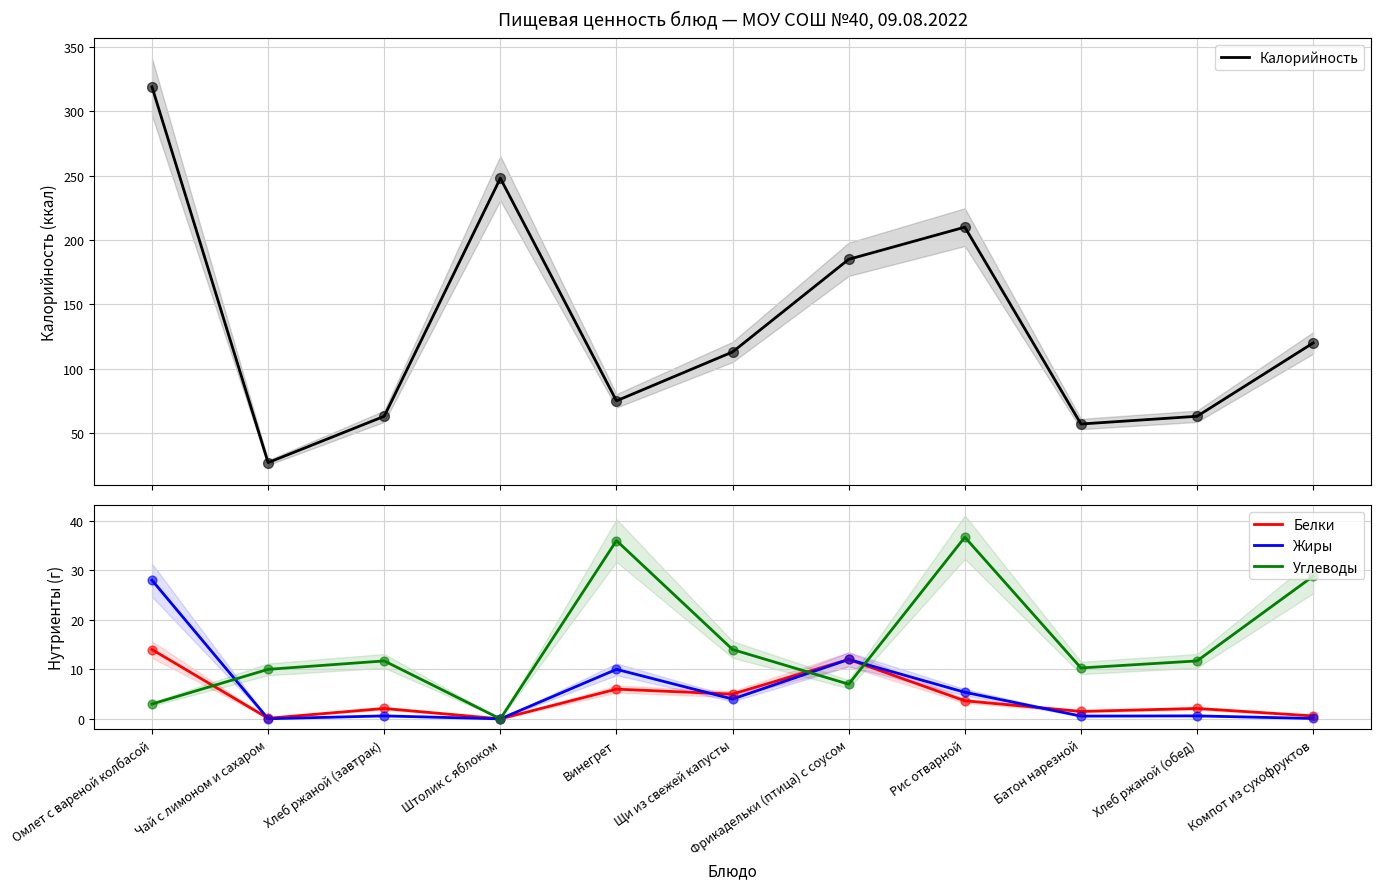

What is the total value across all series at Батон нарезной?

69.3